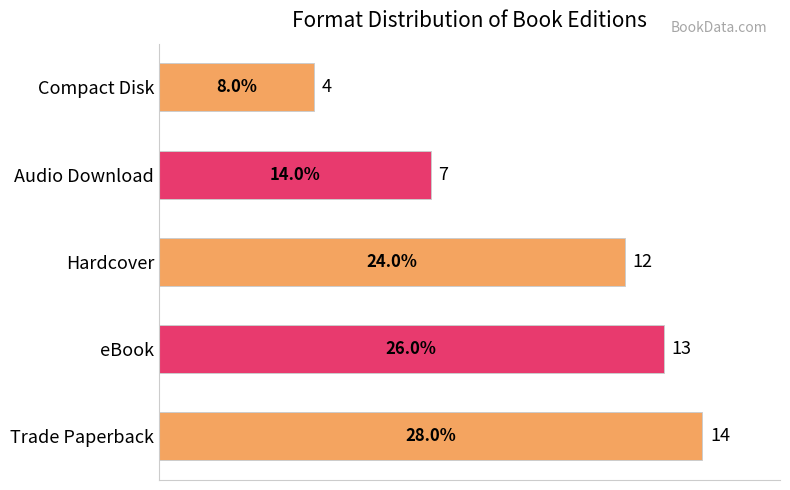

What is the change in value from Hardcover to Audio Download?

-5